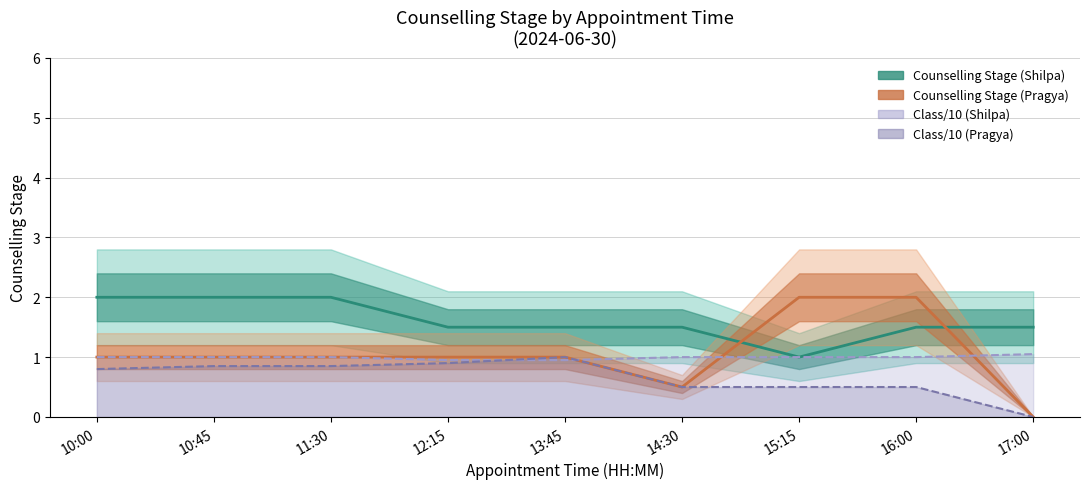

Which category has the highest value in the Class/10 (Shilpa) series?

17:00